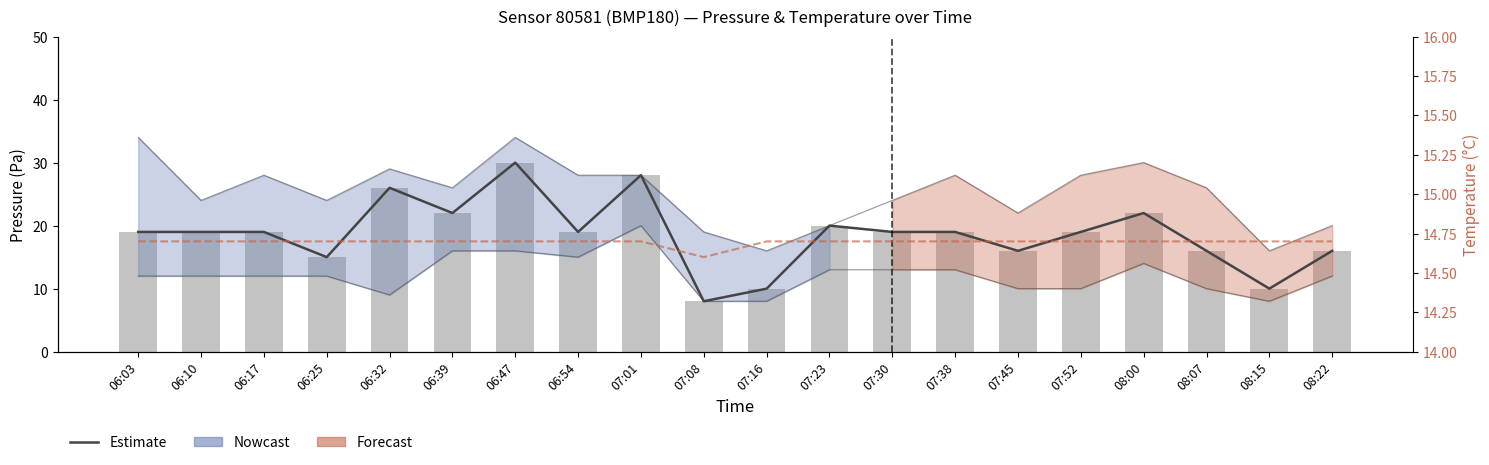

What is the average value of the temperature series?

14.7